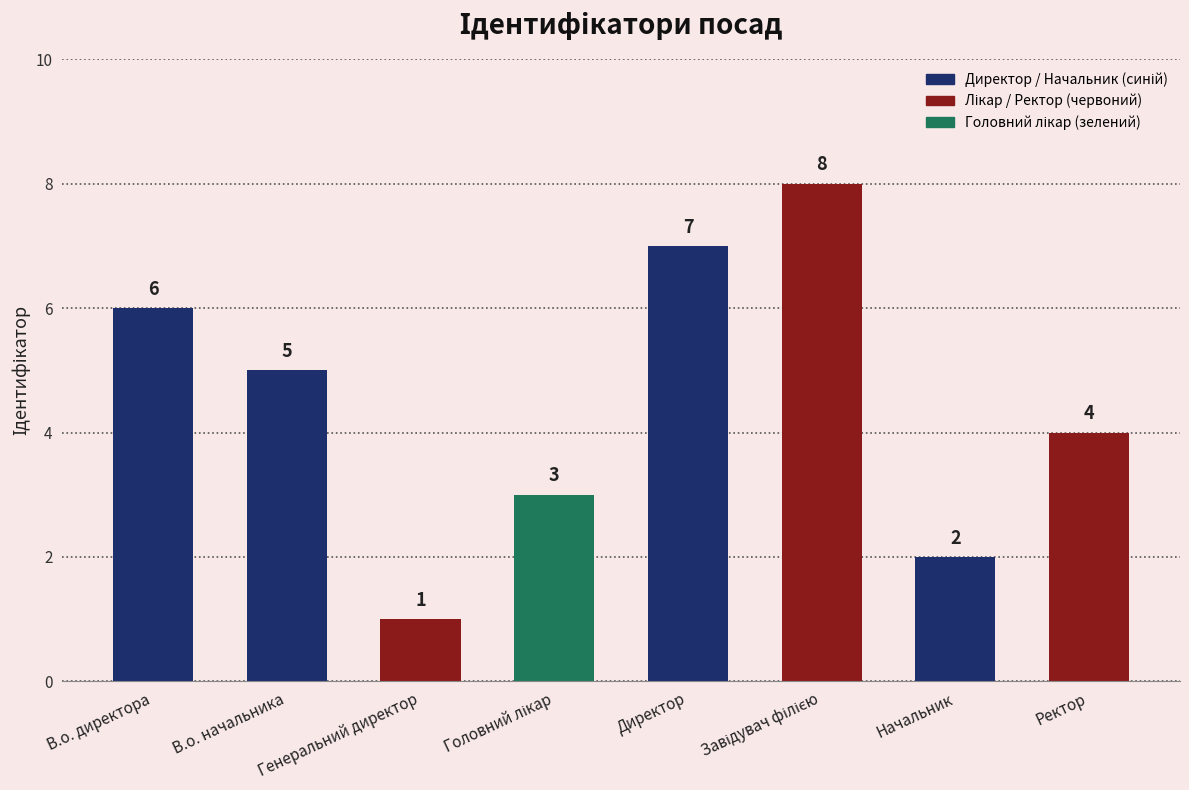

Which label corresponds to the smallest value in the chart?

Генеральний директор